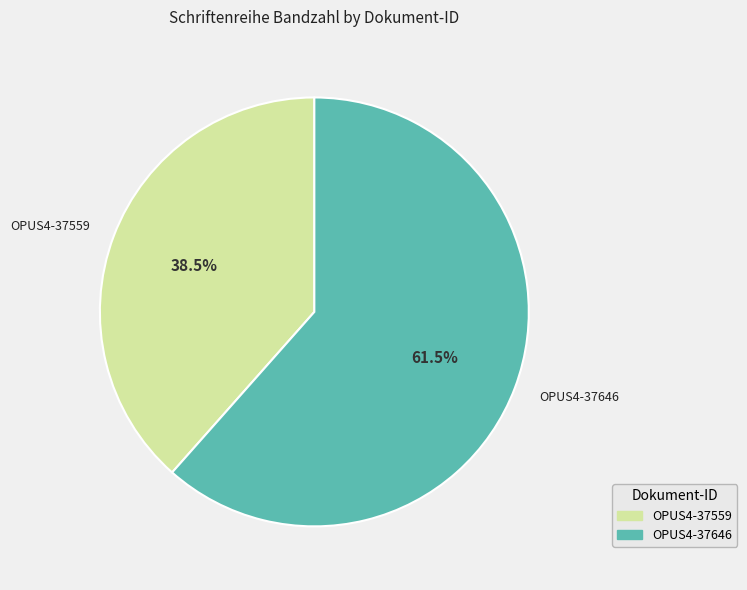

What is the total percentage of OPUS4-37559 and OPUS4-37646?

100.0%